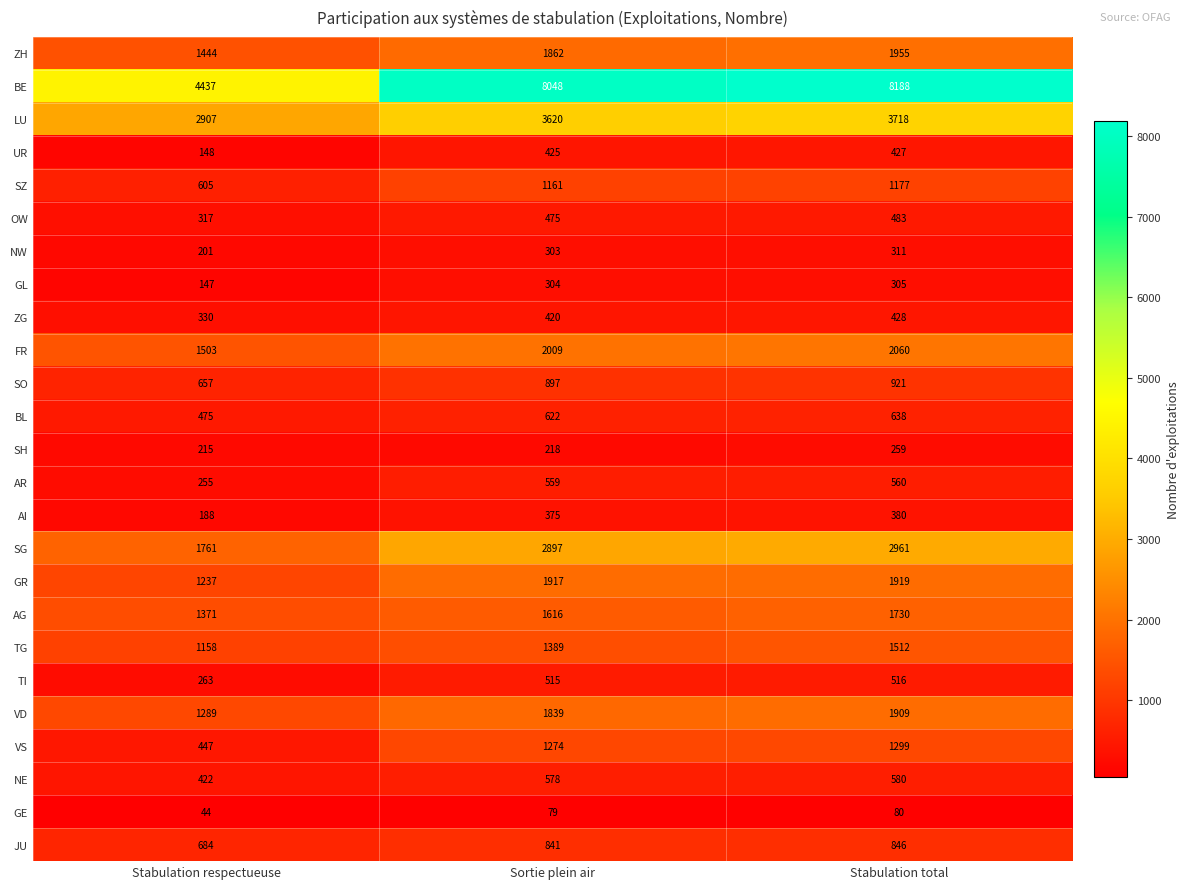

Rank the series at Stabulation respectueuse from lowest to highest value.

GE, GL, UR, AI, NW, SH, AR, TI, OW, ZG, NE, VS, BL, SZ, SO, JU, TG, GR, VD, AG, ZH, FR, SG, LU, BE